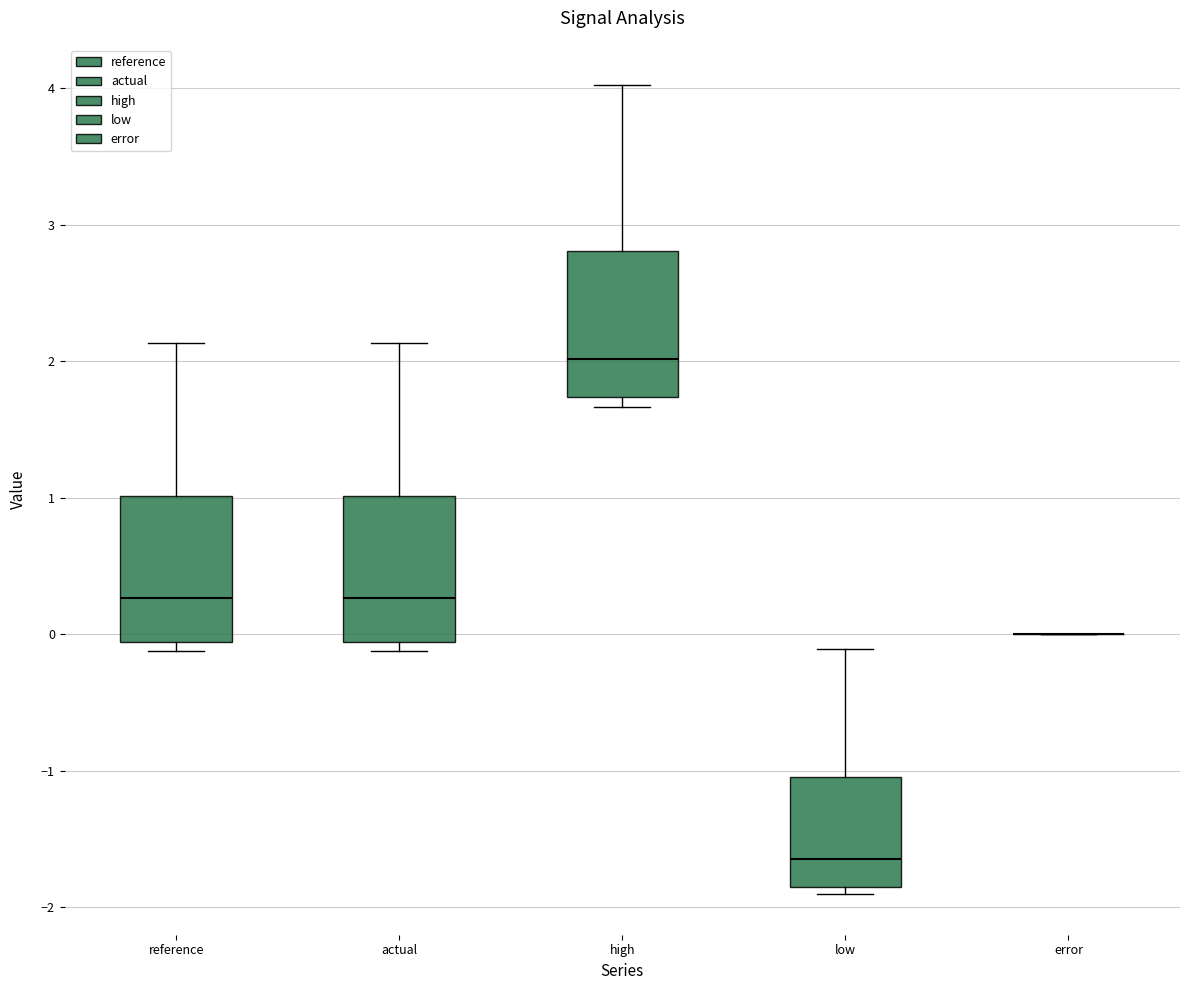

Where is the upper edge of the box for reference on the y-axis? The values are not printed on the chart, so give them approximately, as read against the axis.

1.0